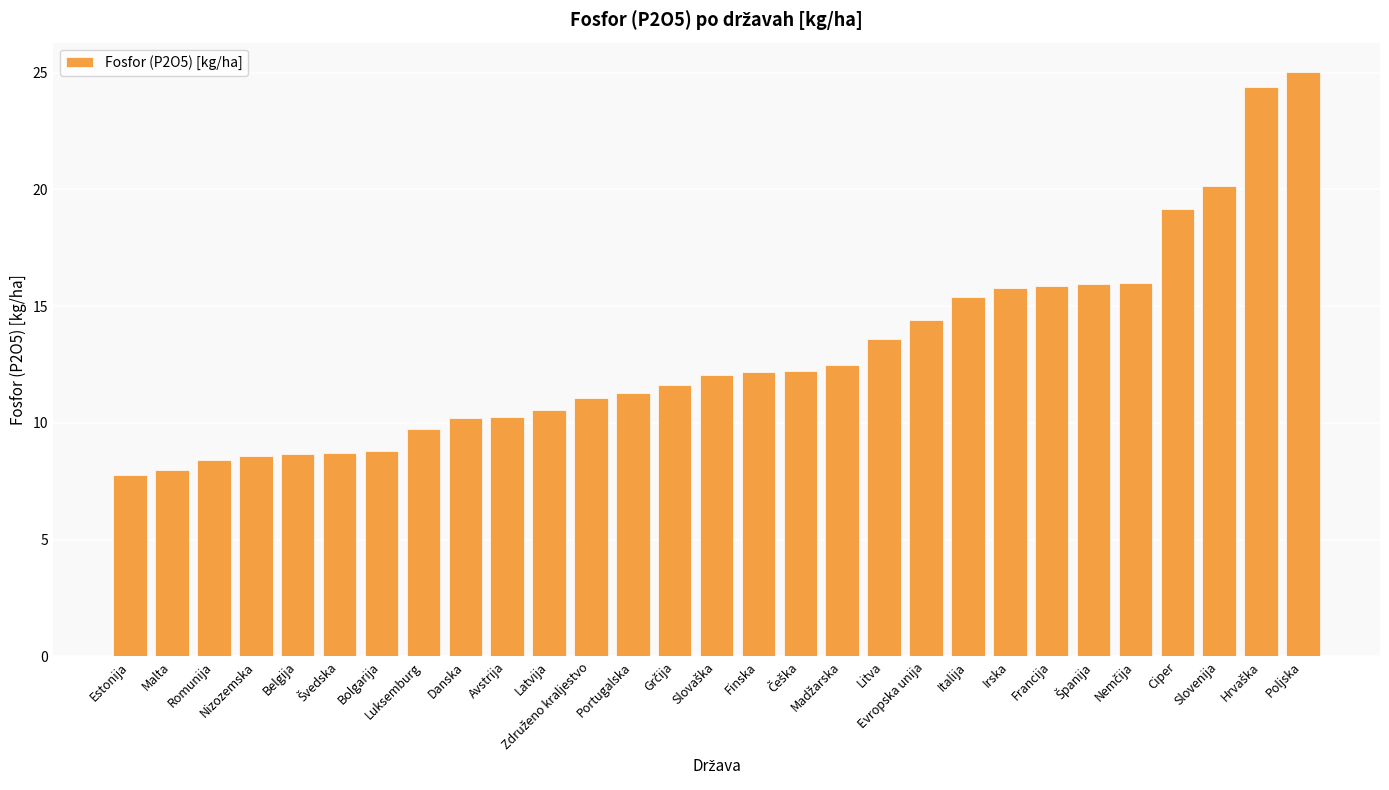

What is the difference between the second highest and minimum values?

16.6